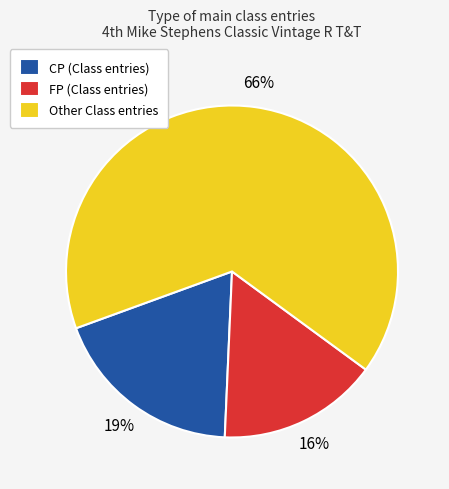

What is the largest slice in the pie chart?

Other Class entries